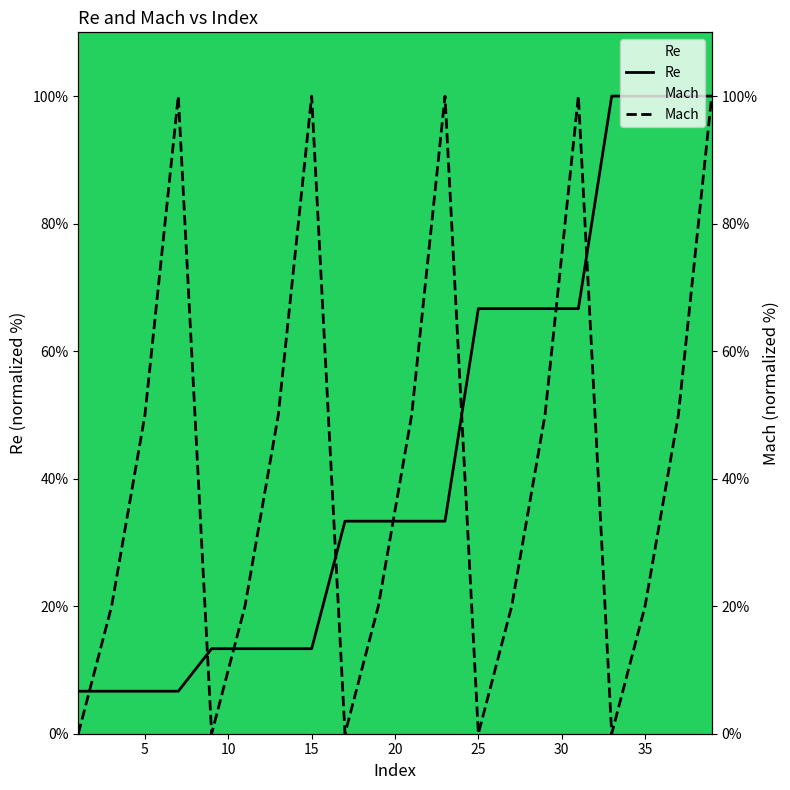

Is it true that Mach equals 0.0 at 9?

True